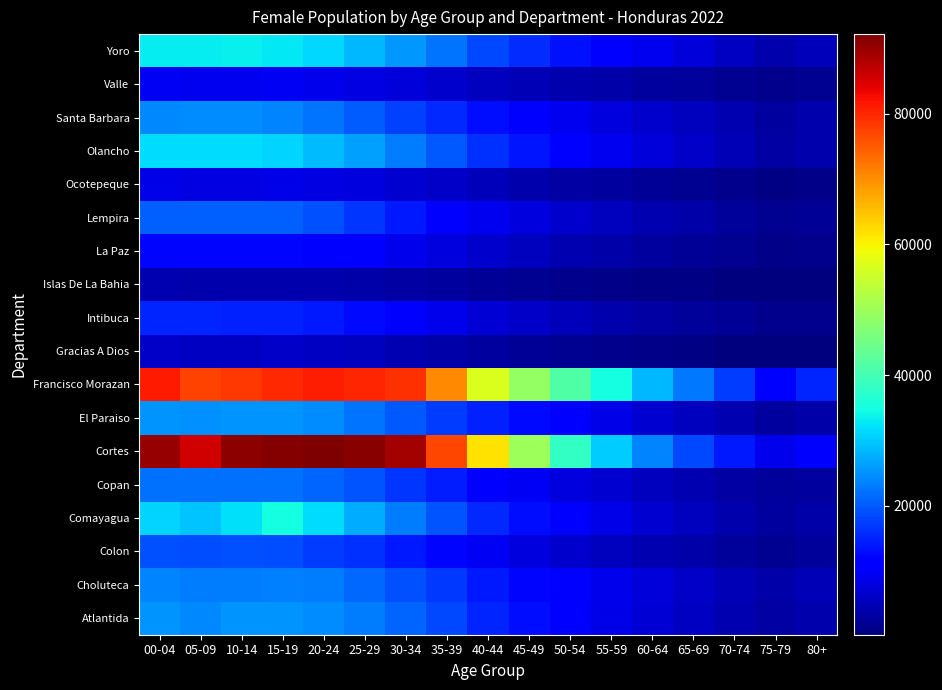

Between 35-39 and 15-19, which is larger?

15-19